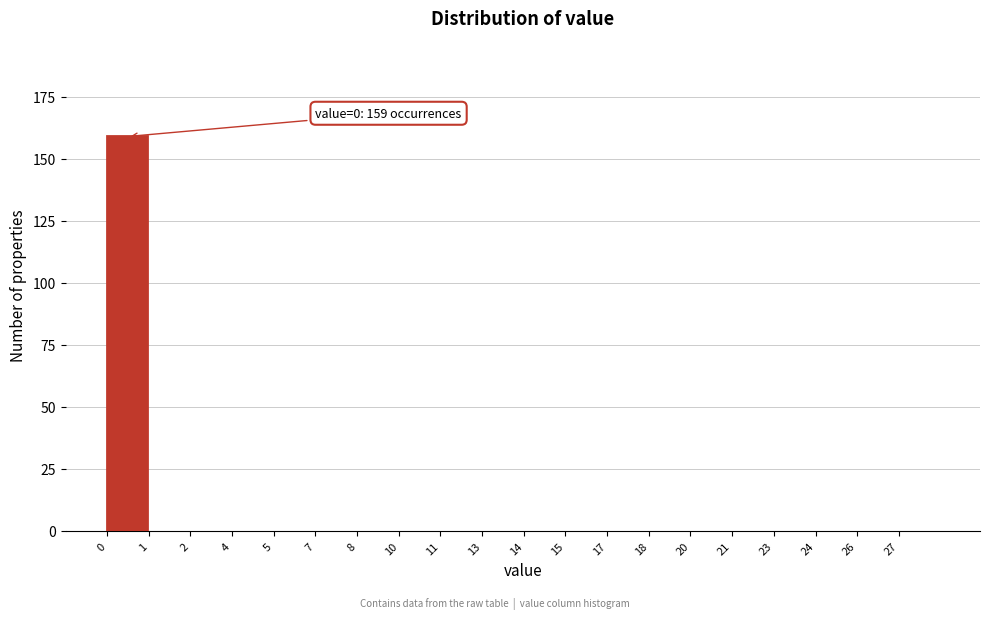

Reading left to right, list all the values displayed in this chart.

0=159	1=0	2=0	4=0	5=0	7=0	8=0	10=0	11=0	13=0	14=0	15=0	17=0	18=0	20=0	21=0	23=0	24=0	26=0	27=0